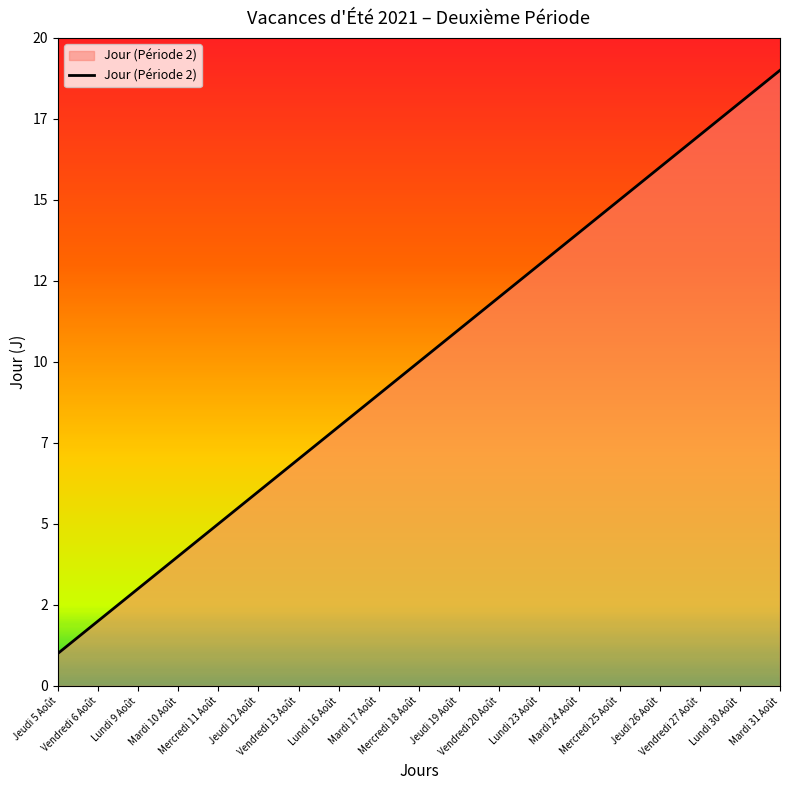

Reading left to right, extract all data points from this chart.

Jeudi 5 Août=1	Vendredi 6 Août=2	Lundi 9 Août=3	Mardi 10 Août=4	Mercredi 11 Août=5	Jeudi 12 Août=6	Vendredi 13 Août=7	Lundi 16 Août=8	Mardi 17 Août=9	Mercredi 18 Août=10	Jeudi 19 Août=11	Vendredi 20 Août=12	Lundi 23 Août=13	Mardi 24 Août=14	Mercredi 25 Août=15	Jeudi 26 Août=16	Vendredi 27 Août=17	Lundi 30 Août=18	Mardi 31 Août=19